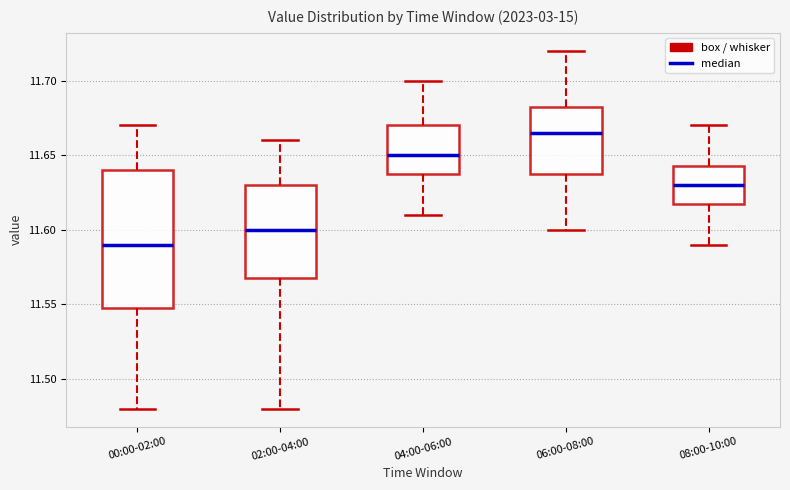

Reading left to right, transcribe this box plot: for each box, give where its median line is, the range the box spans, and where its two whiskers end, as read against the y-axis. The values are not printed on the chart, so give them approximately, as read against the axis.

00:00-02:00: median 11.590, box 11.550 to 11.640, whiskers 11.480 to 11.670
02:00-04:00: median 11.600, box 11.570 to 11.630, whiskers 11.480 to 11.660
04:00-06:00: median 11.650, box 11.640 to 11.670, whiskers 11.610 to 11.700
06:00-08:00: median 11.665, box 11.640 to 11.685, whiskers 11.600 to 11.720
08:00-10:00: median 11.630, box 11.620 to 11.645, whiskers 11.590 to 11.670